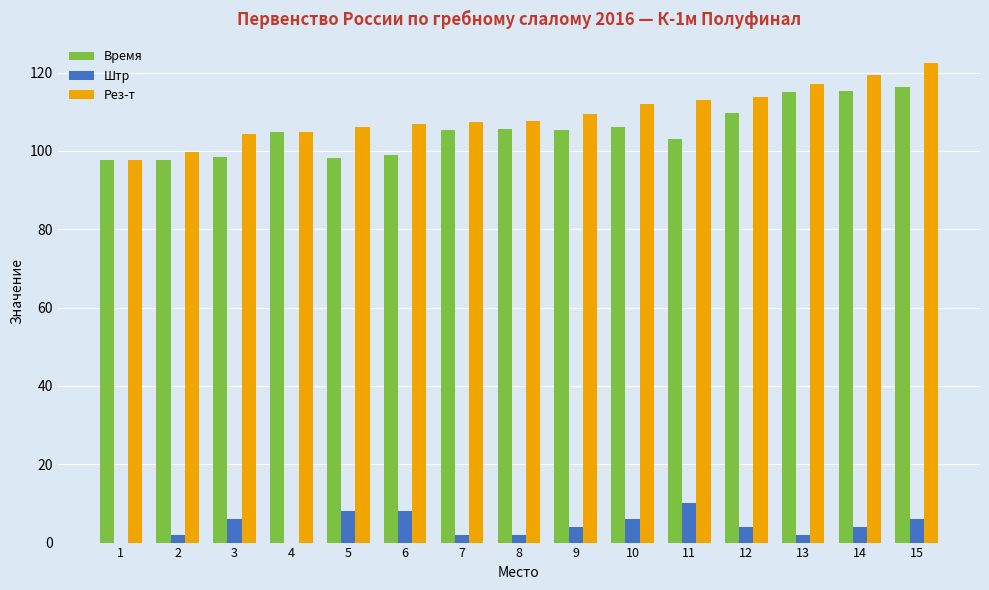

At which category is the sum across all series the highest?

15